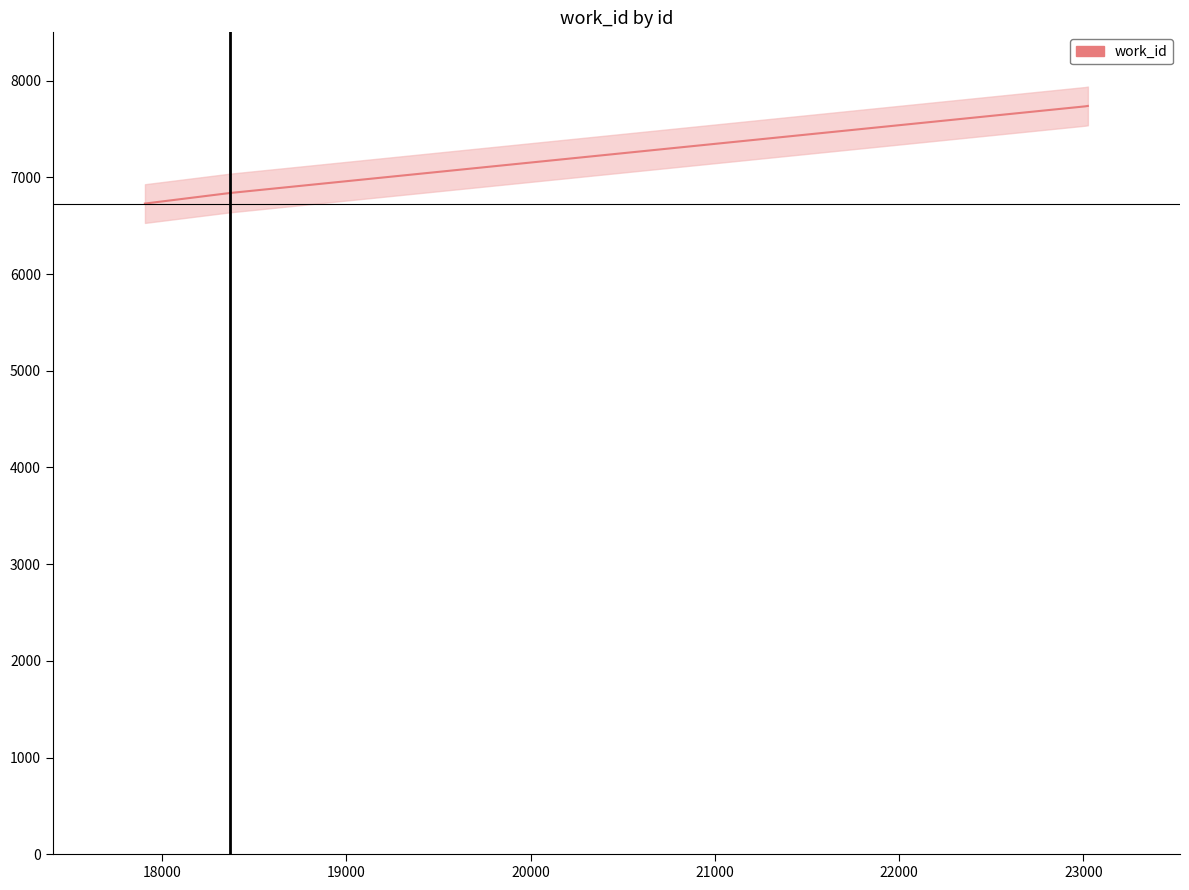

Count the number of categories in the chart.

5